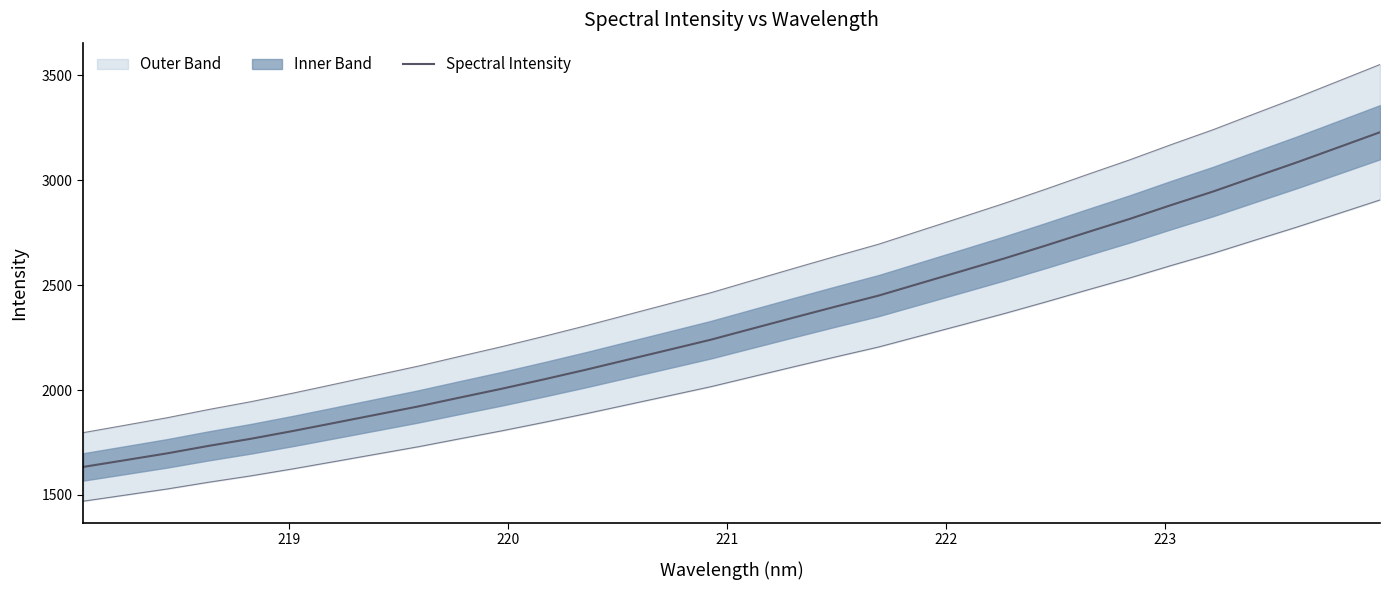

Does the chart display data point markers on the line(s)?

No